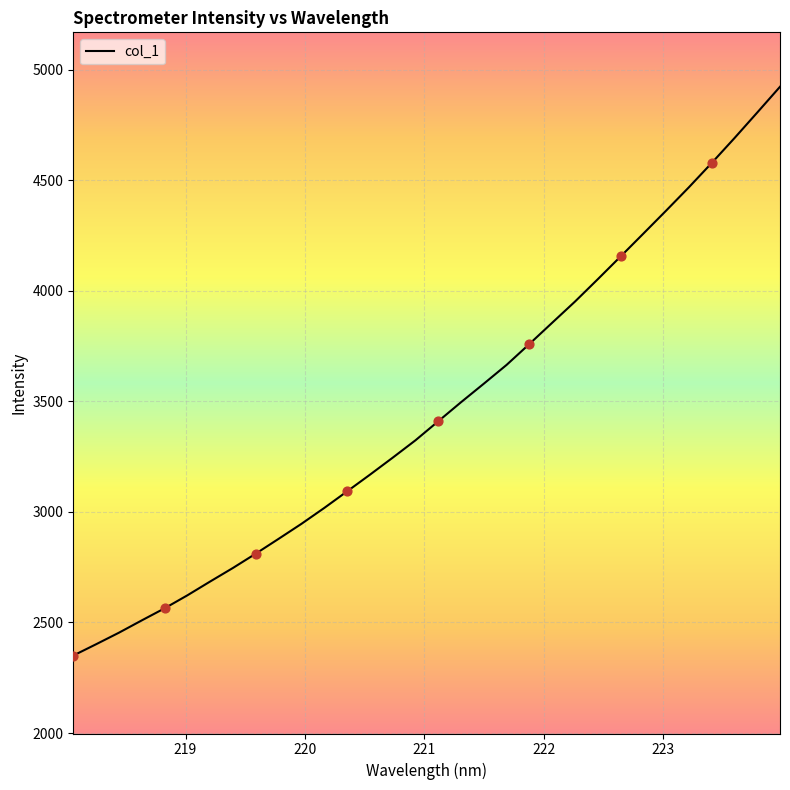

What is the difference between the maximum and minimum values?

2572.7